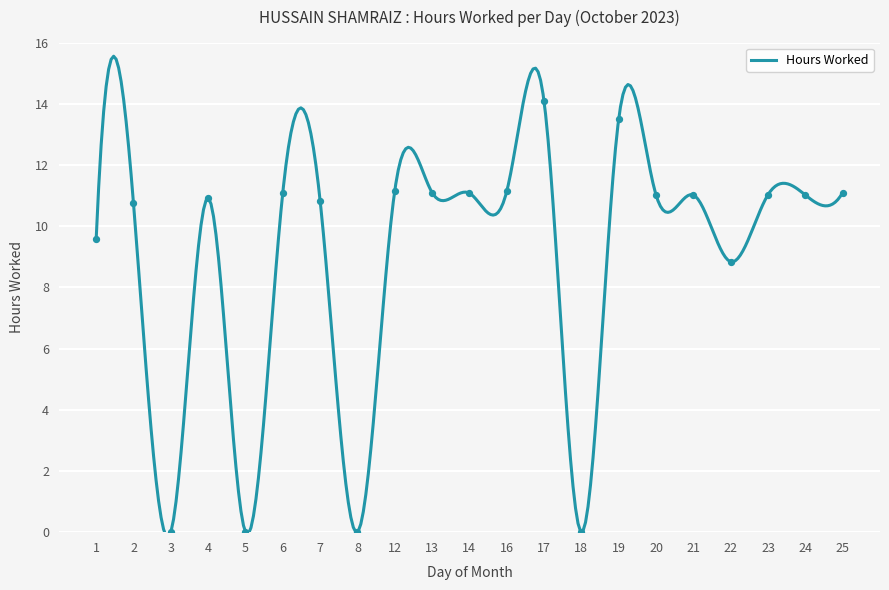

Which has a higher value, 13 or 21?

13